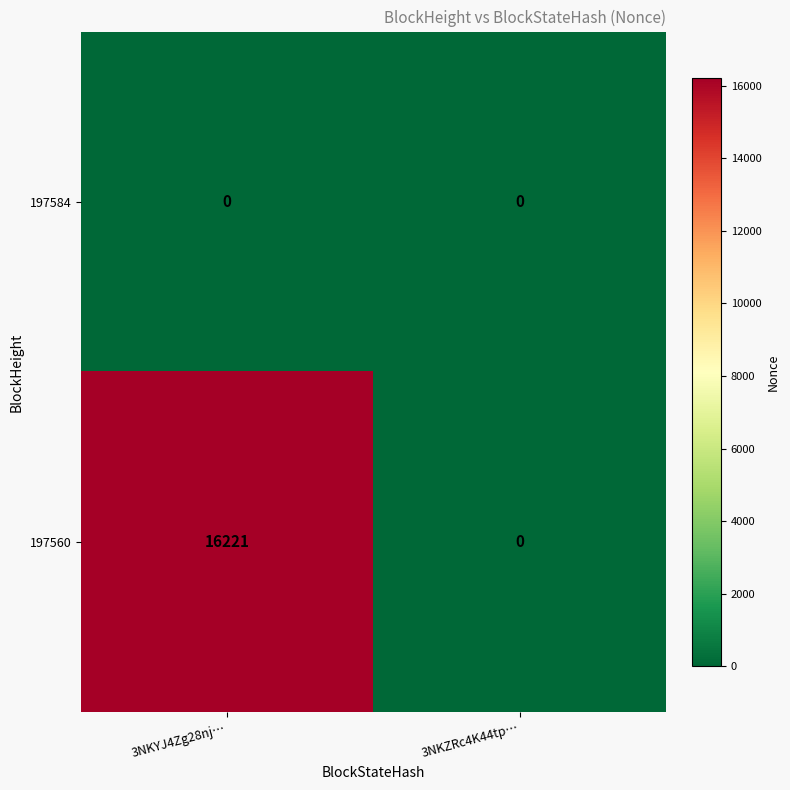

Which label corresponds to the largest value in the chart?

3NKYJ4Zg28nj…